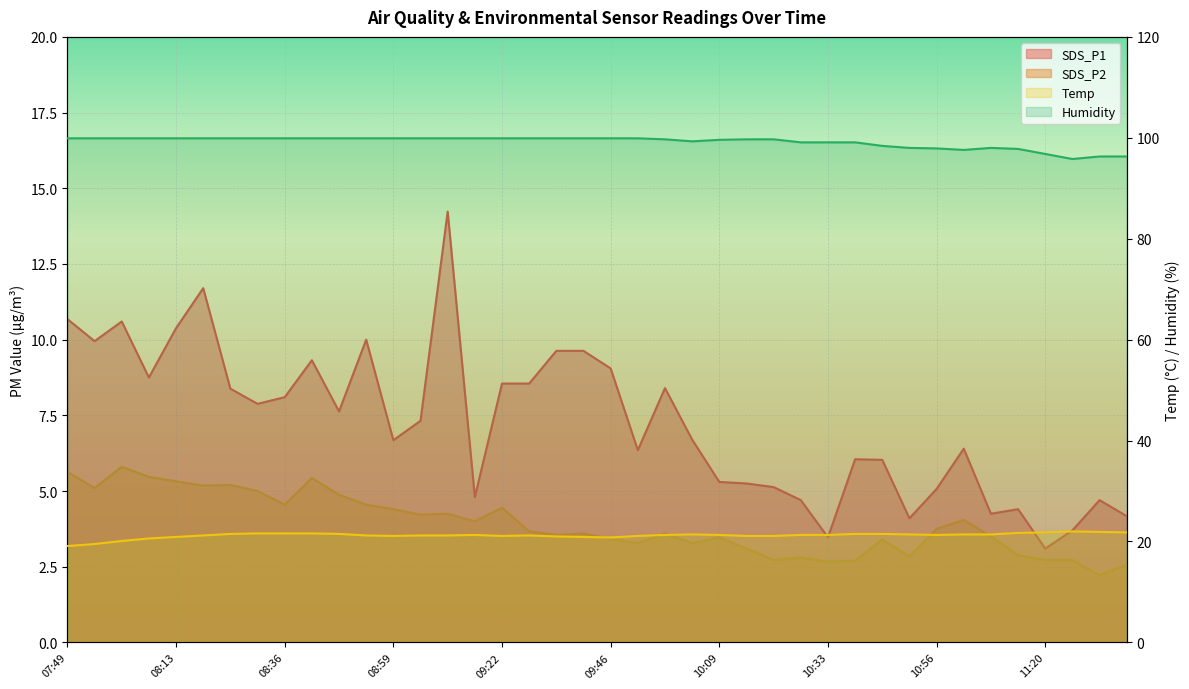

At which category does SDS_P1 reach its first local valley?

07:55